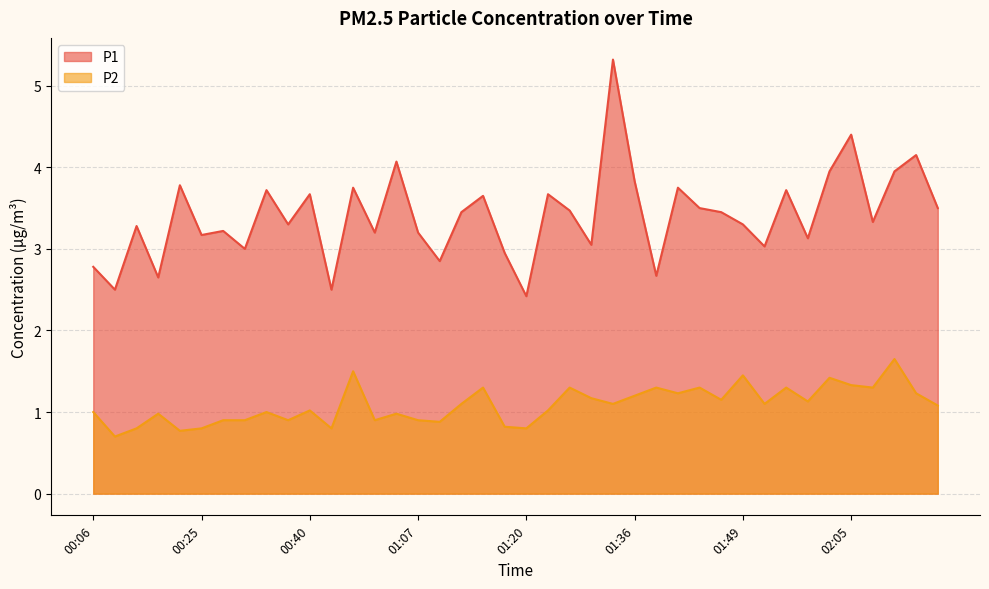

What is the sum of all P1 values?

136.3